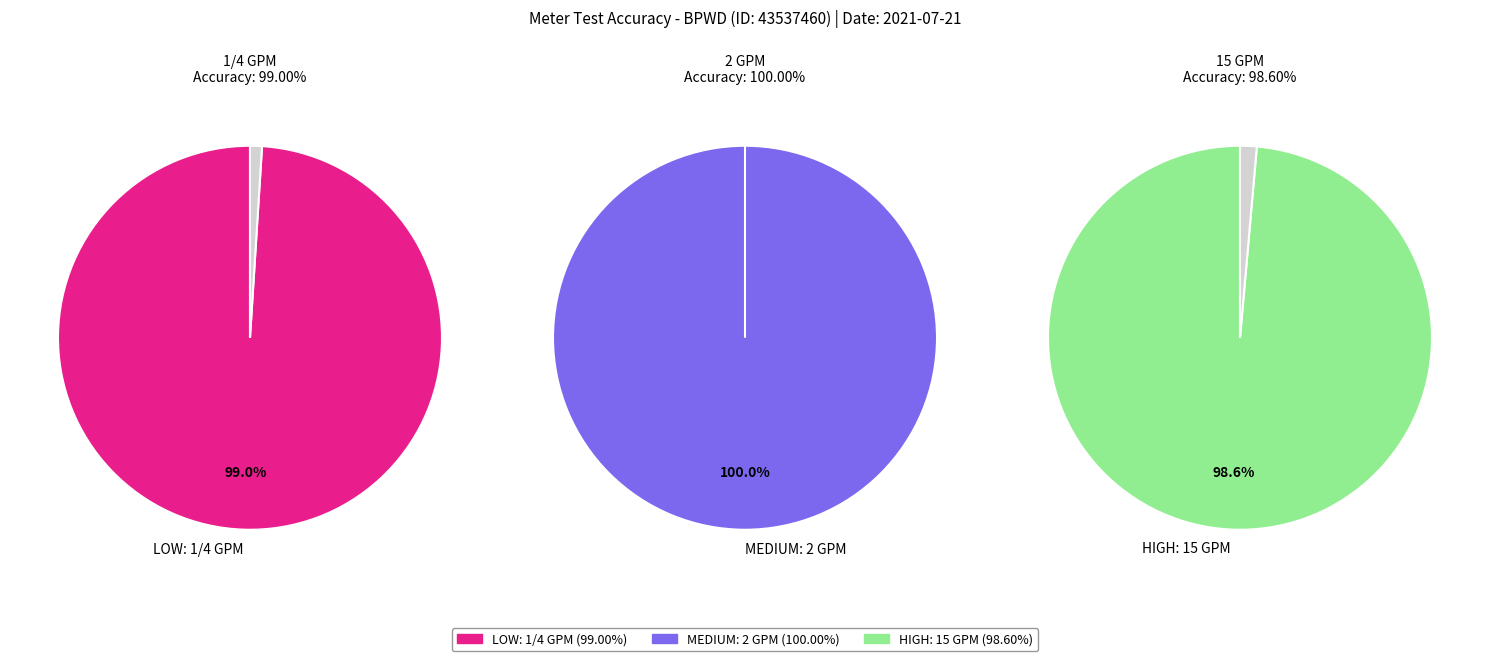

Do MEDIUM: 2 GPM and HIGH: 15 GPM together represent more than half of the pie?

Yes